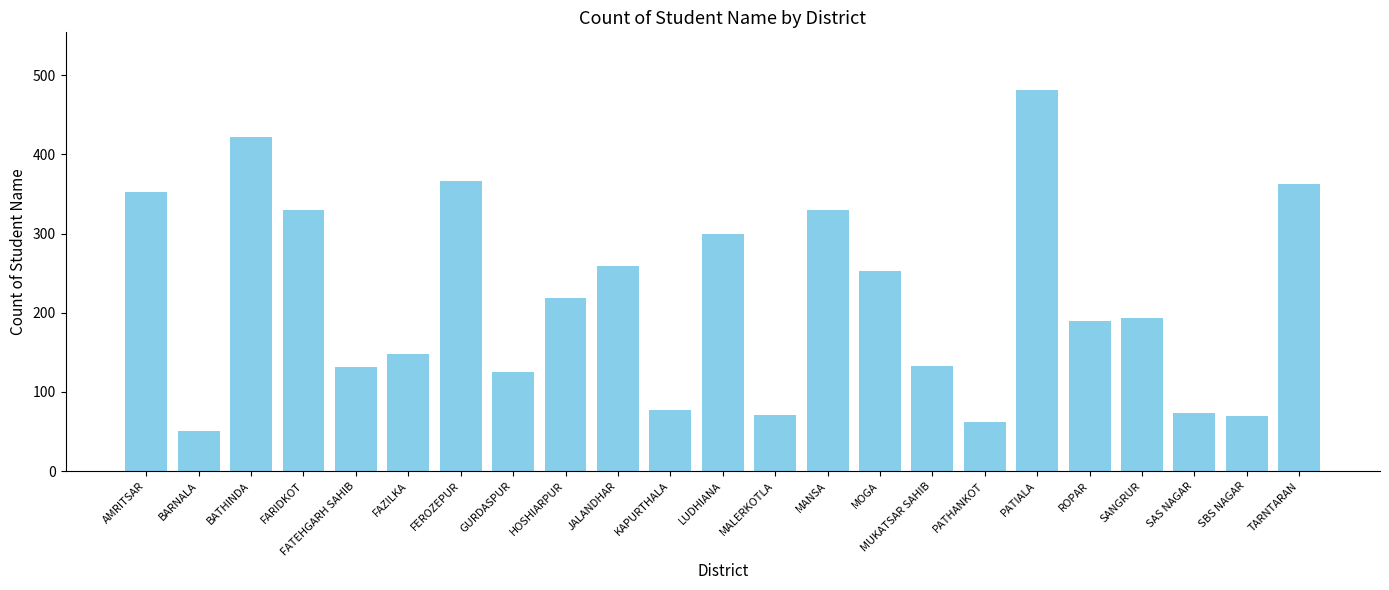

Read the value at BATHINDA, to the nearest 5.

420